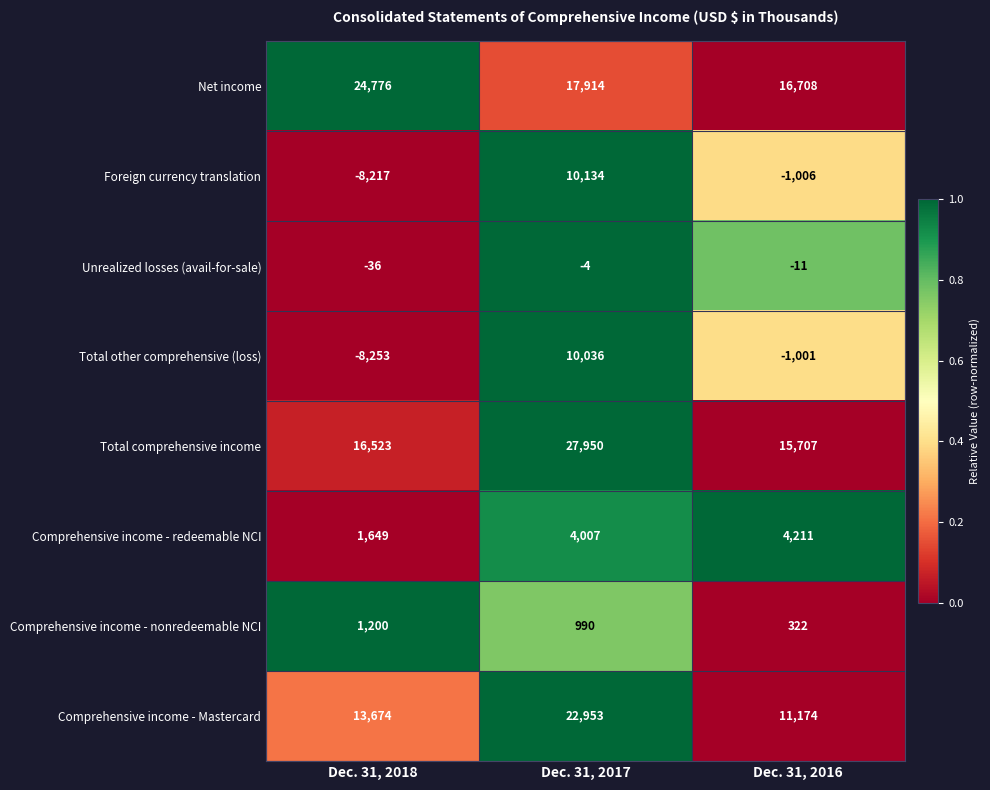

Reading left to right, extract all data points from this chart.

Net income: 24776	17914	16708
Foreign currency translation: -8217	10134	-1006
Unrealized losses (avail-for-sale): -36	-4	-11
Total other comprehensive (loss): -8253	10036	-1001
Total comprehensive income: 16523	27950	15707
Comprehensive income - redeemable NCI: 1649	4007	4211
Comprehensive income - nonredeemable NCI: 1200	990	322
Comprehensive income - Mastercard: 13674	22953	11174